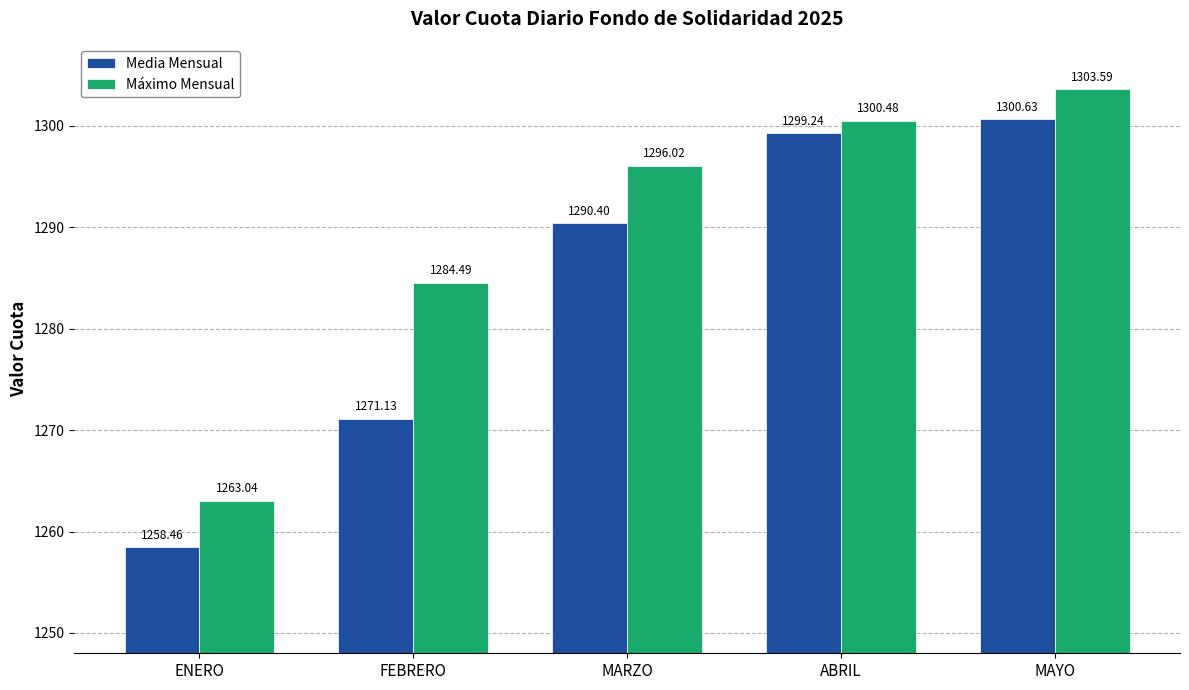

List the labels in order of Media Mensual value, largest first.

MAYO, ABRIL, MARZO, FEBRERO, ENERO